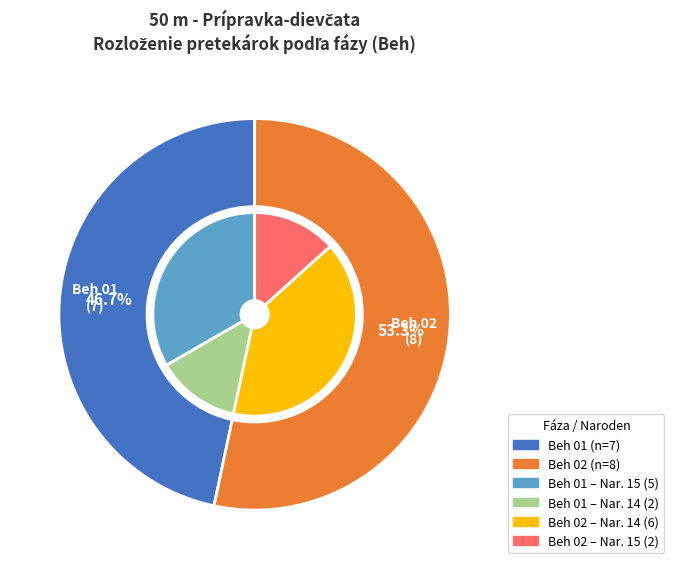

How many segments does this pie chart have?

2